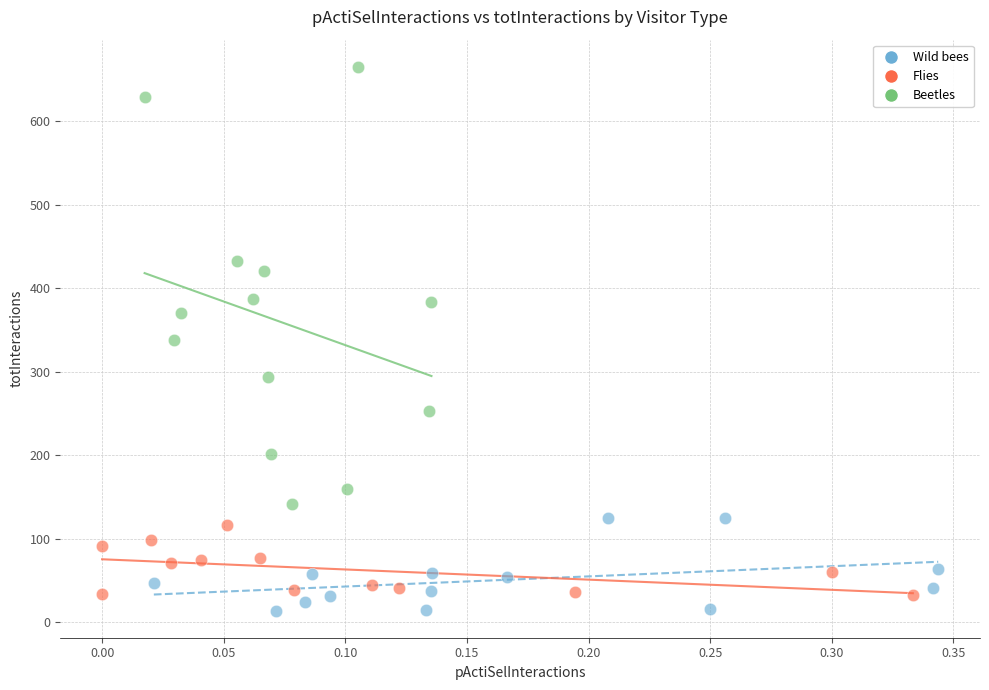

Which series has the widest spread of Y values?

Beetles